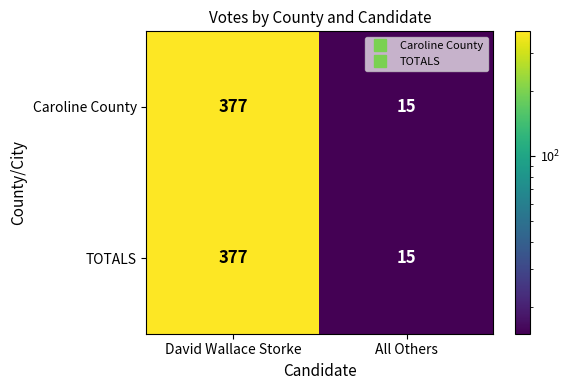

What is the sum of the TOTALS values at David Wallace Storke and All Others?

392